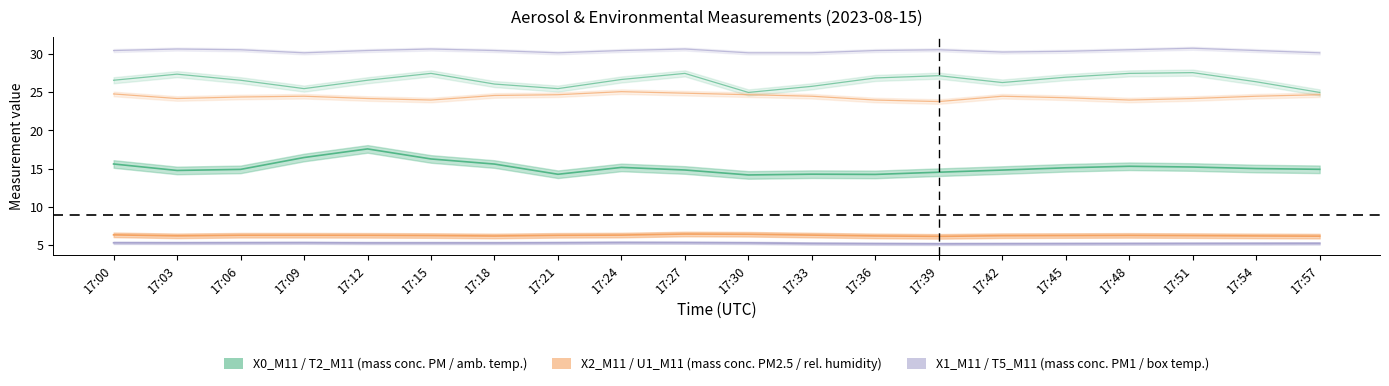

Which series has the largest total across all categories?

T5_M11